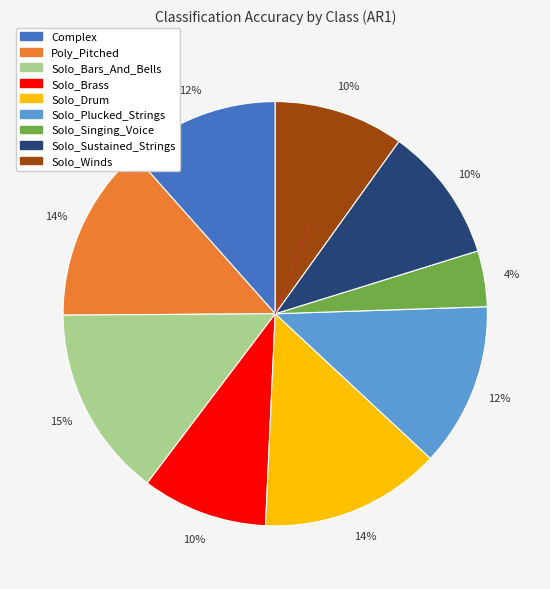

Is there any slice that represents more than half of the pie?

No